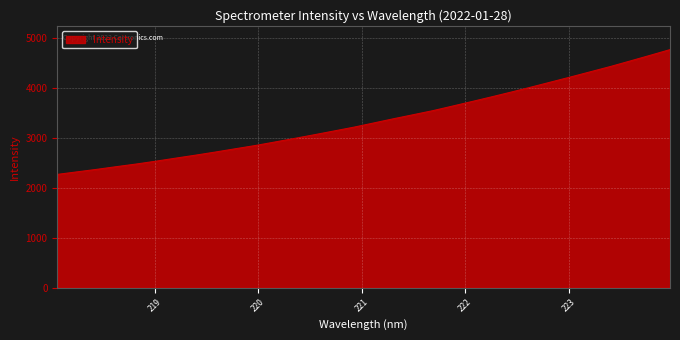

What is the maximum value shown in the chart?

4762.4